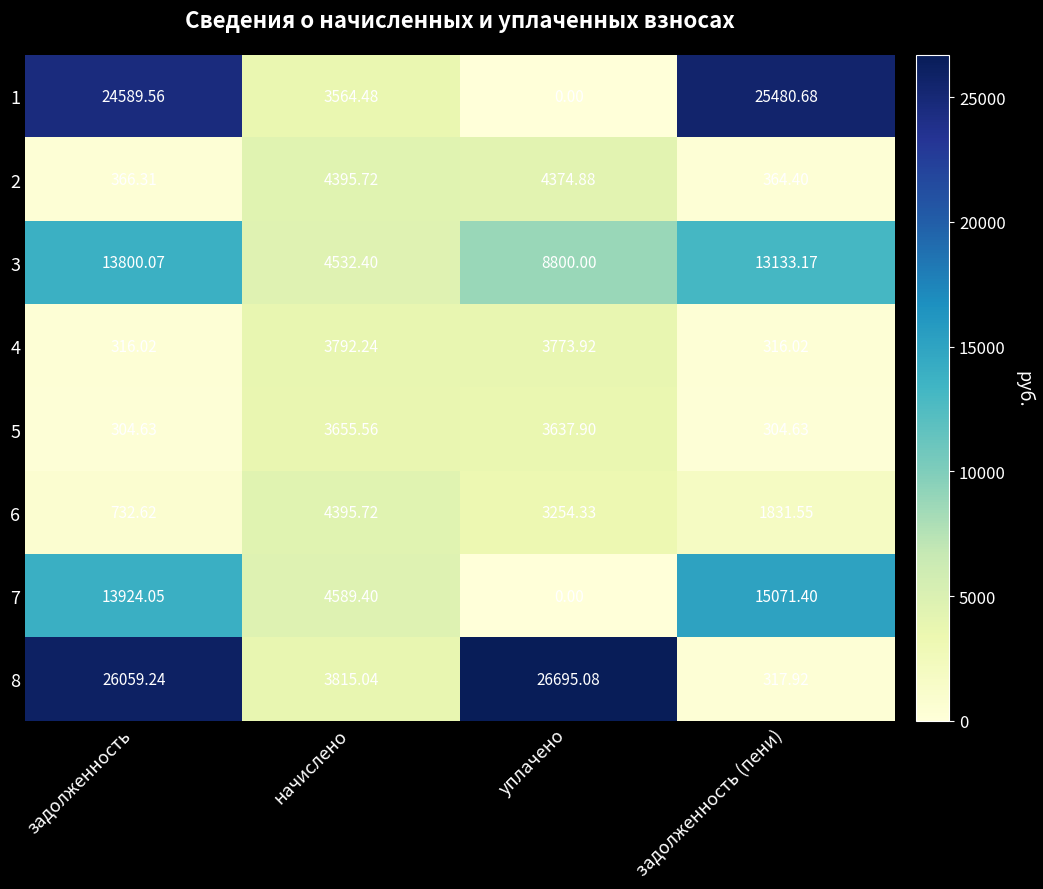

Which category has the highest value in the 2 series?

начислено